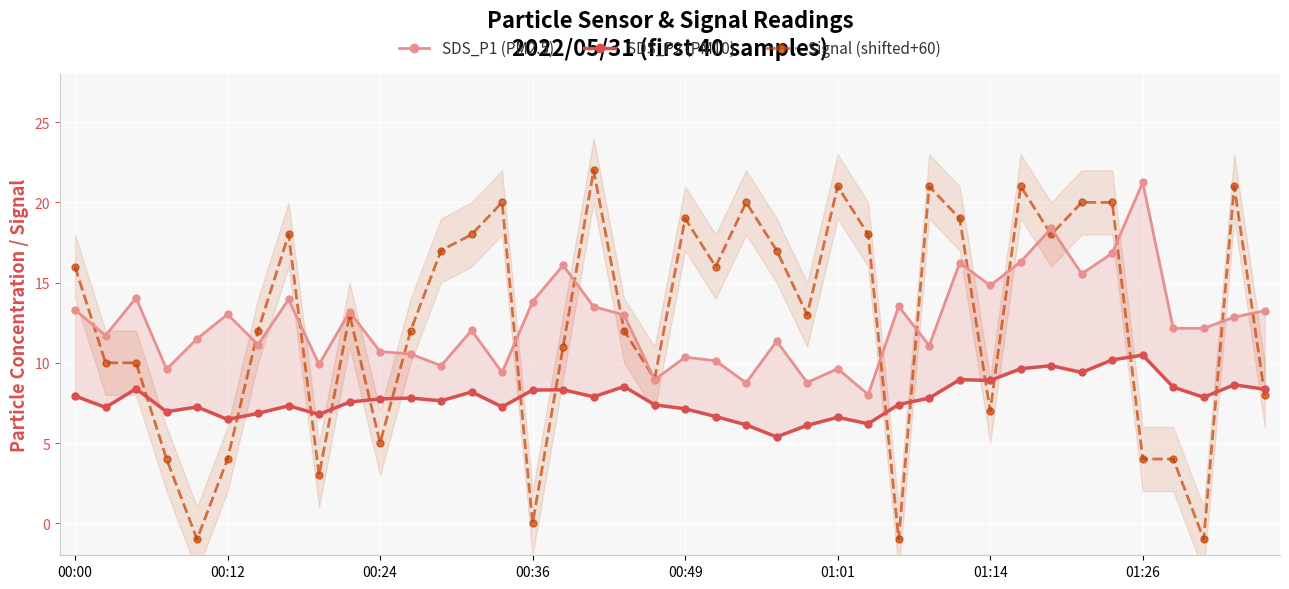

What is the minimum value for SDS_P1 (PM2.5)?

8.0